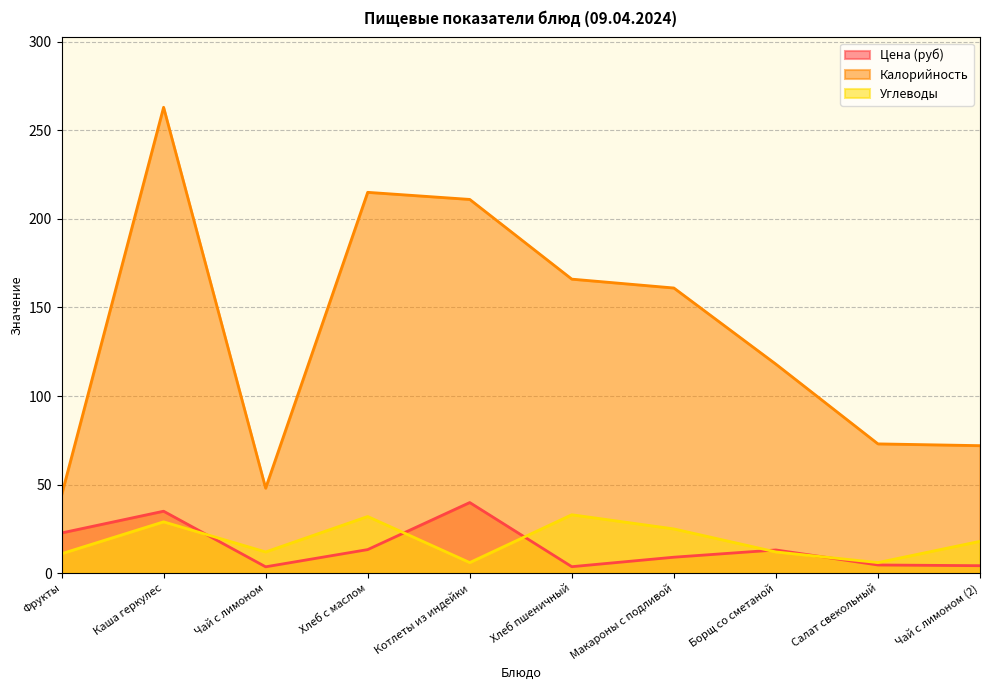

What is the difference between the maximum and minimum values in the Калорийность series?

219.0